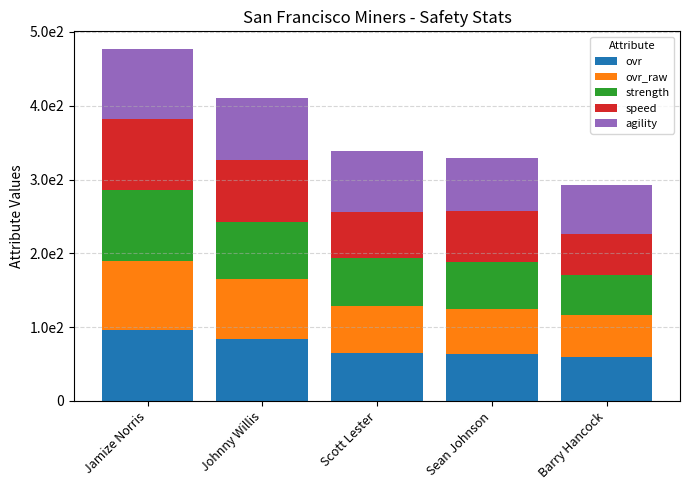

What is the difference between the maximum and minimum values in the ovr series?

37